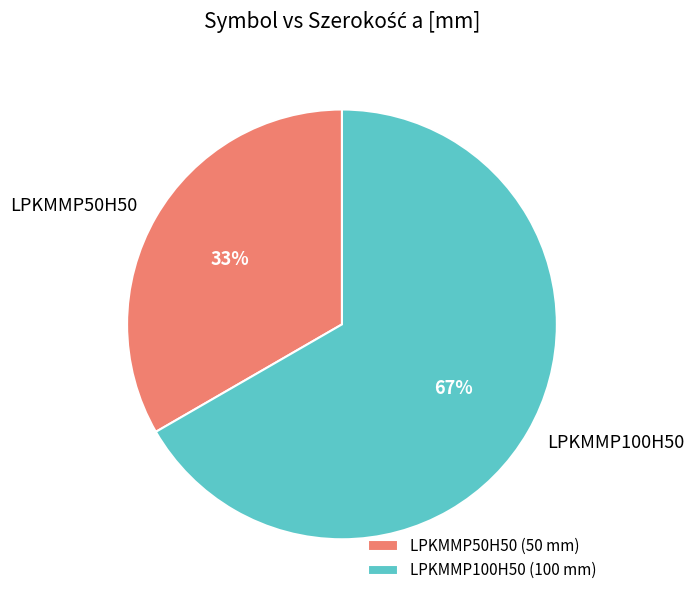

What is the smallest slice in the pie chart?

LPKMMP50H50